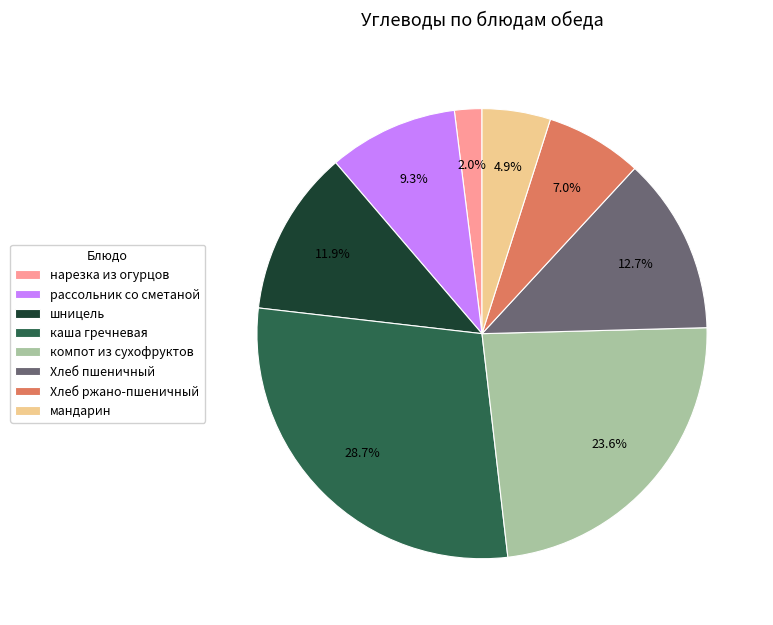

Which category has the biggest portion of the pie?

каша гречневая